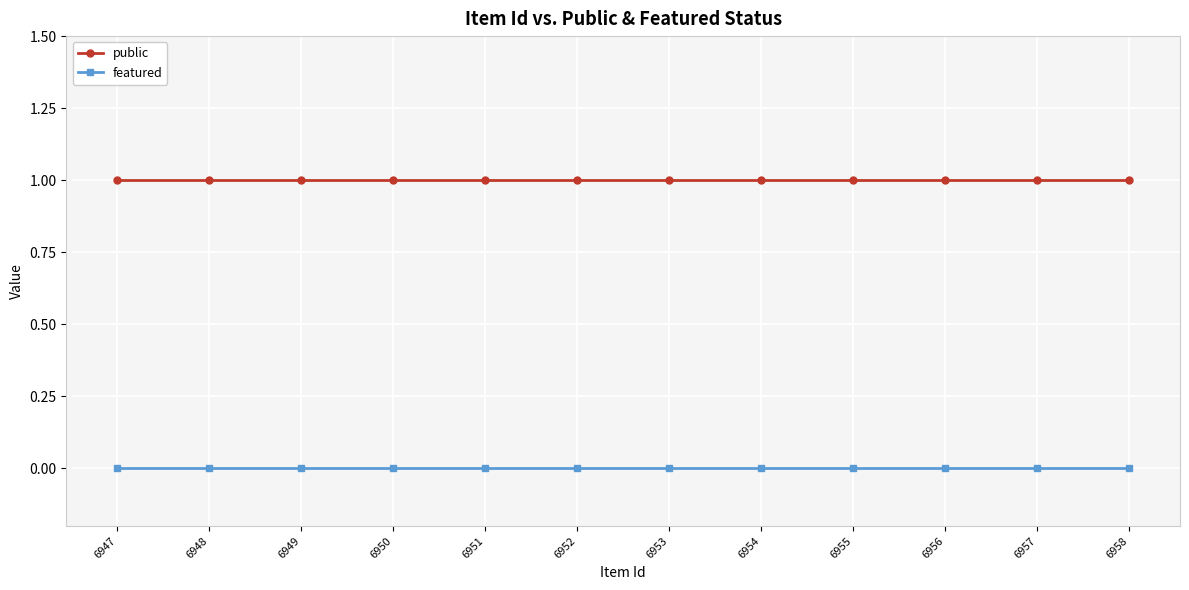

True or false: featured and public cross at least once.

False